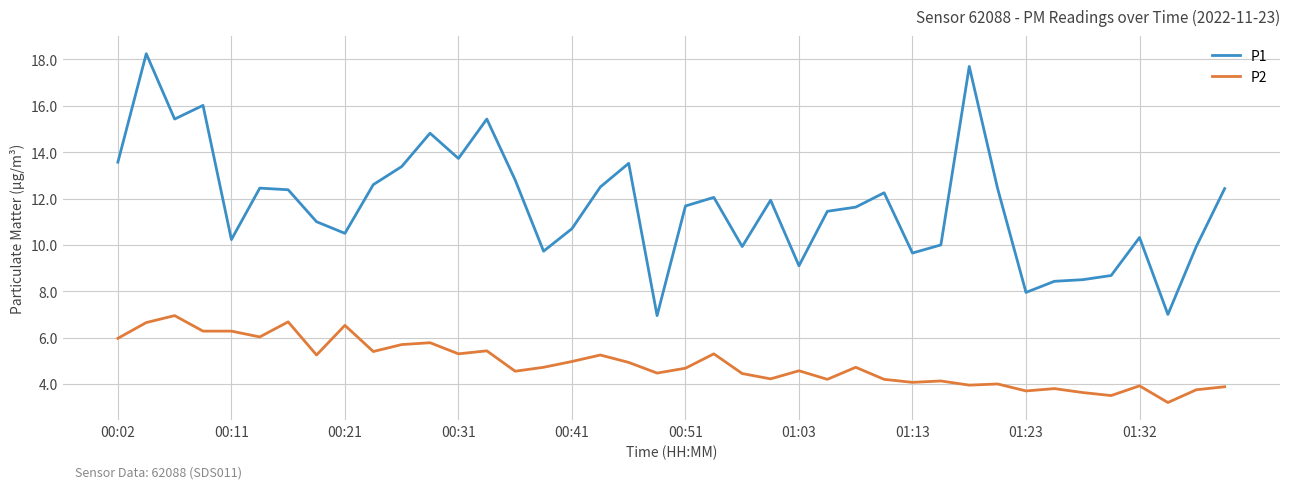

What is the highest value of the P2 series?

7.0